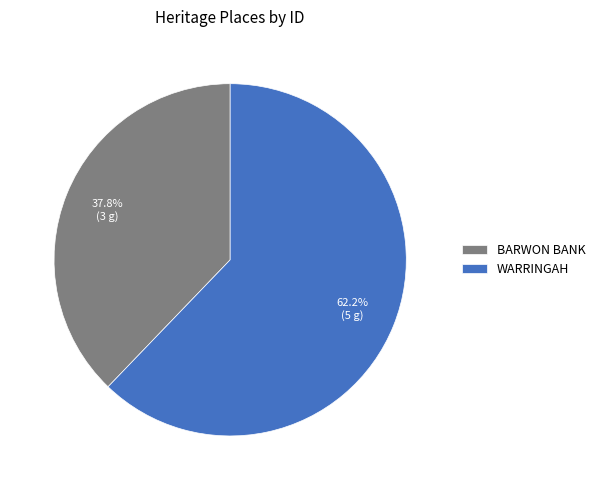

How much of the chart is everything except WARRINGAH?

37.8%